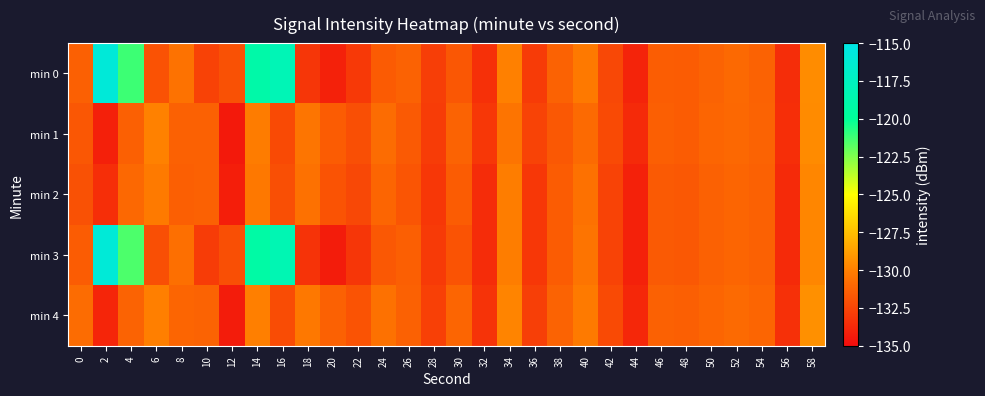

Which category has the lowest value across all series?

12